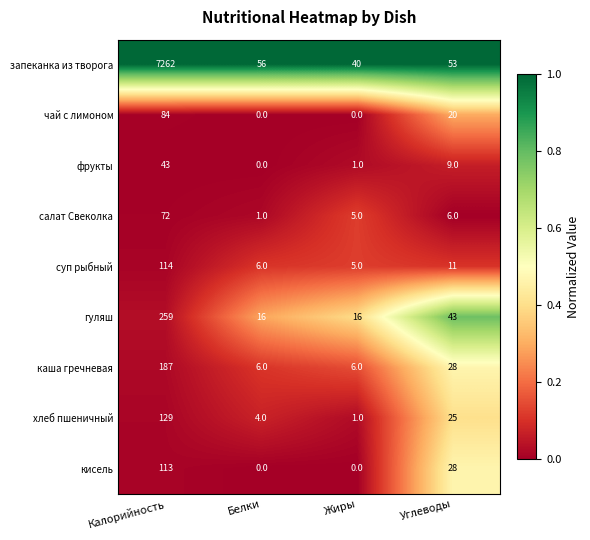

The гуляш series shows 16 at Белки. True or false?

True